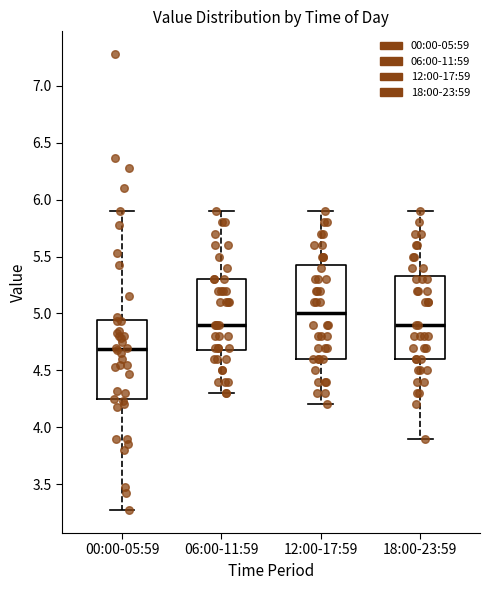

Reading left to right, read every box against the y-axis: the position of its median line, the range the box covers, and the ends of its whiskers. The values are not printed on the chart, so give them approximately, as read against the axis.

00:00-05:59: median 4.70, box 4.25 to 4.95, whiskers 3.25 to 5.90
06:00-11:59: median 4.90, box 4.70 to 5.30, whiskers 4.30 to 5.90
12:00-17:59: median 5.00, box 4.60 to 5.45, whiskers 4.20 to 5.90
18:00-23:59: median 4.90, box 4.60 to 5.35, whiskers 3.90 to 5.90